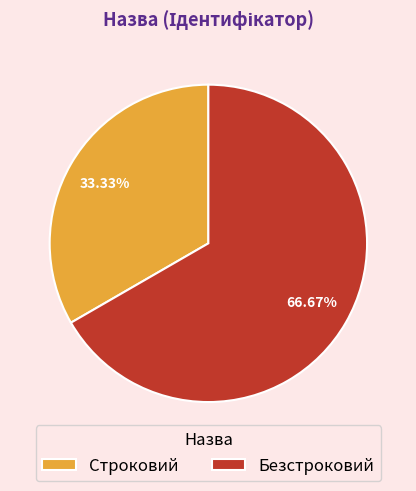

What is the smallest slice in the pie chart?

Строковий